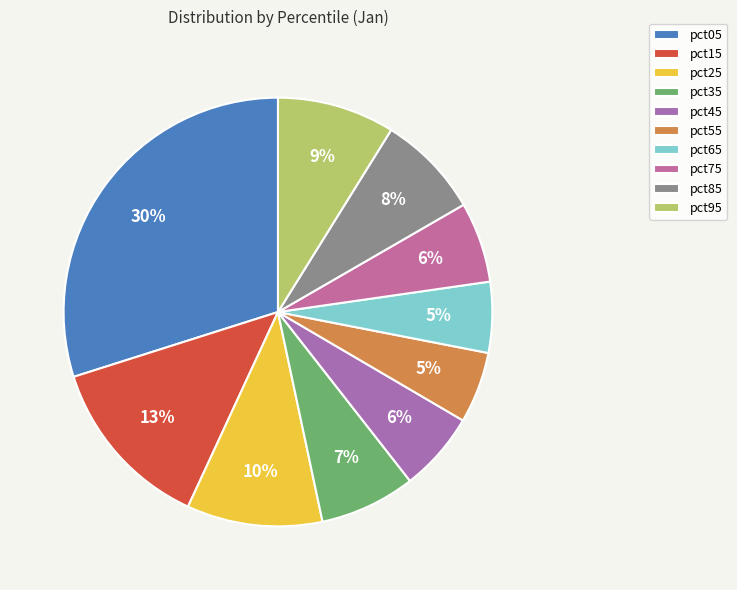

How many slices are in this pie chart?

10